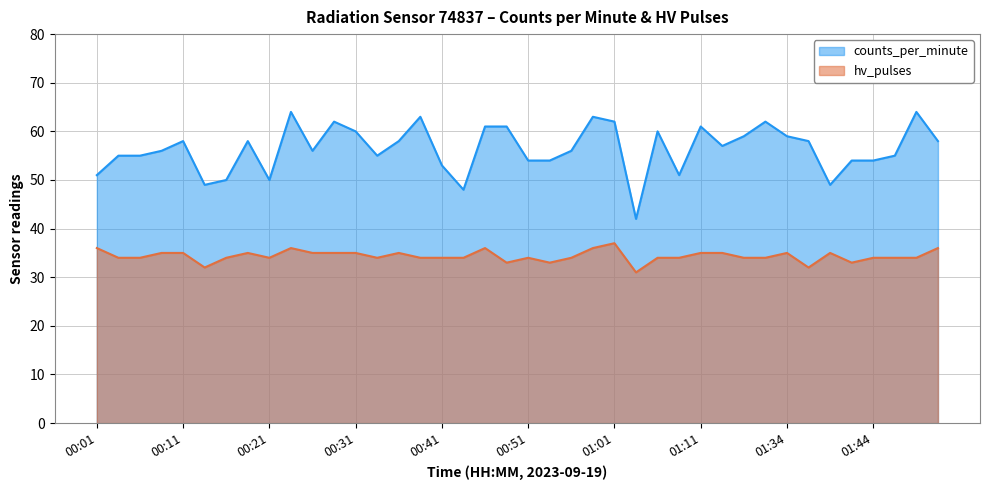

At how many categories does at least one series exceed 46?

39